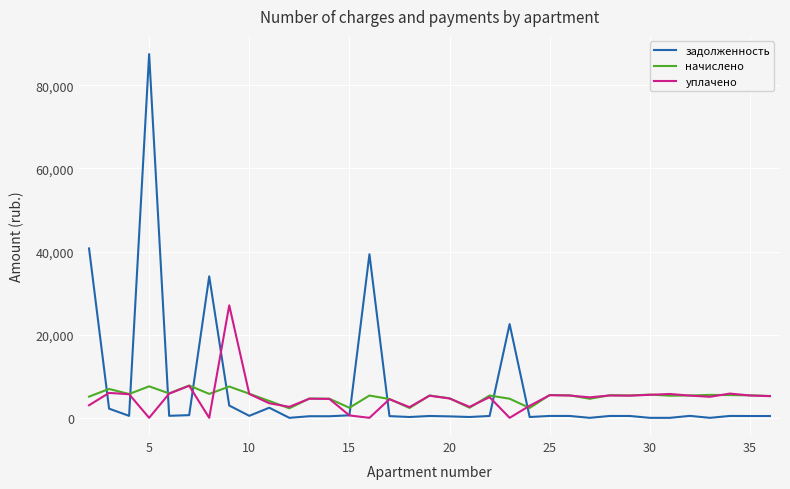

In уплачено, how many points are higher than both neighbors (excluding endpoints)?

11